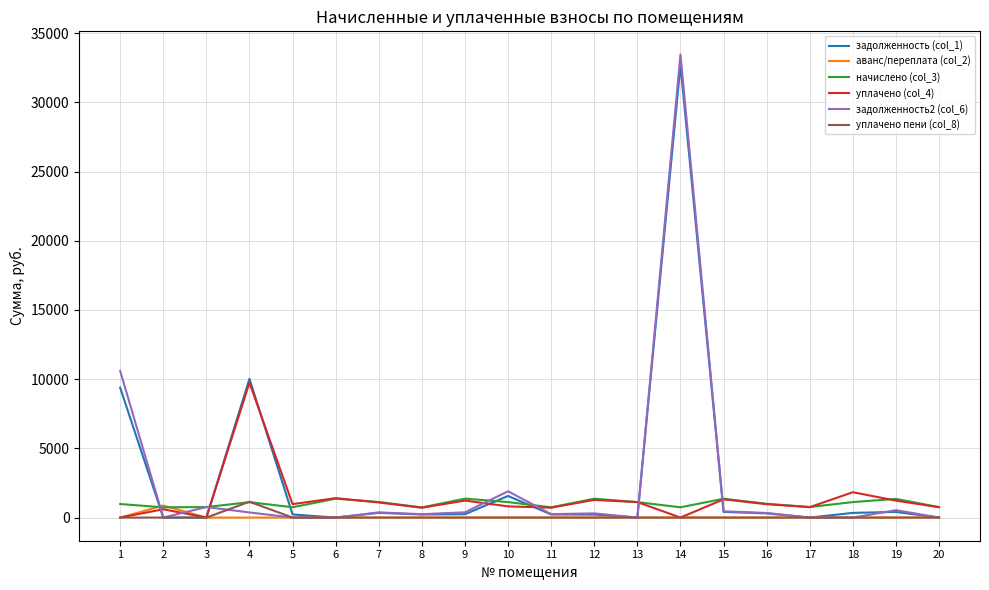

Where does the задолженность2 (col_6) series first go above 332?

1